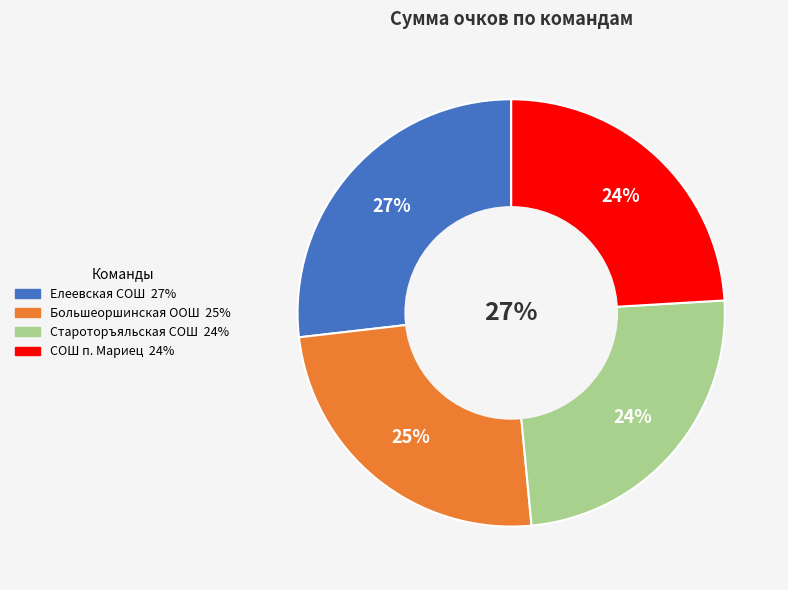

Which category has the biggest portion of the pie?

Елеевская СОШ